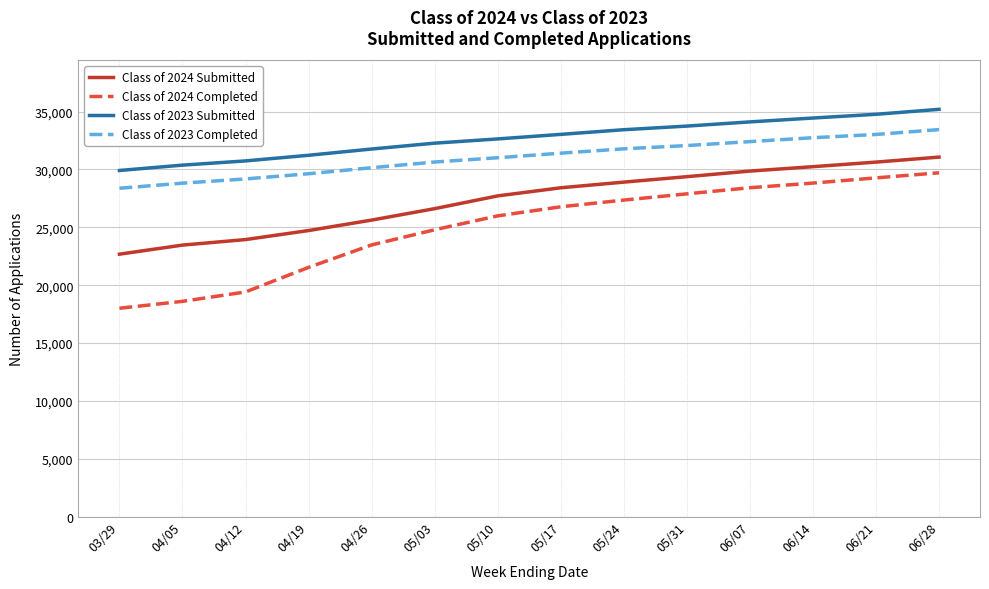

Which category has the lowest value in the Class of 2023 Submitted series?

03/29